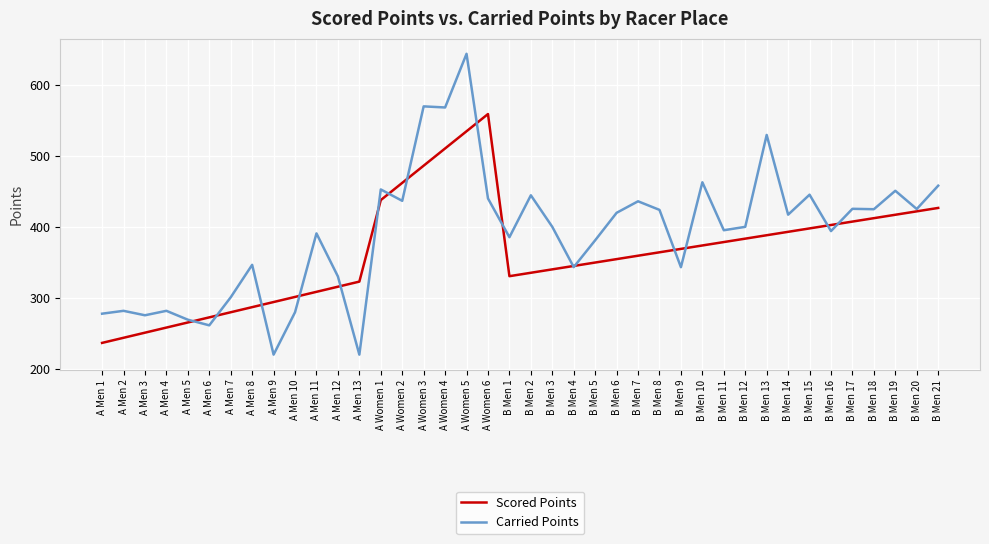

Which category has the highest value in the Carried Points series?

A Women 5